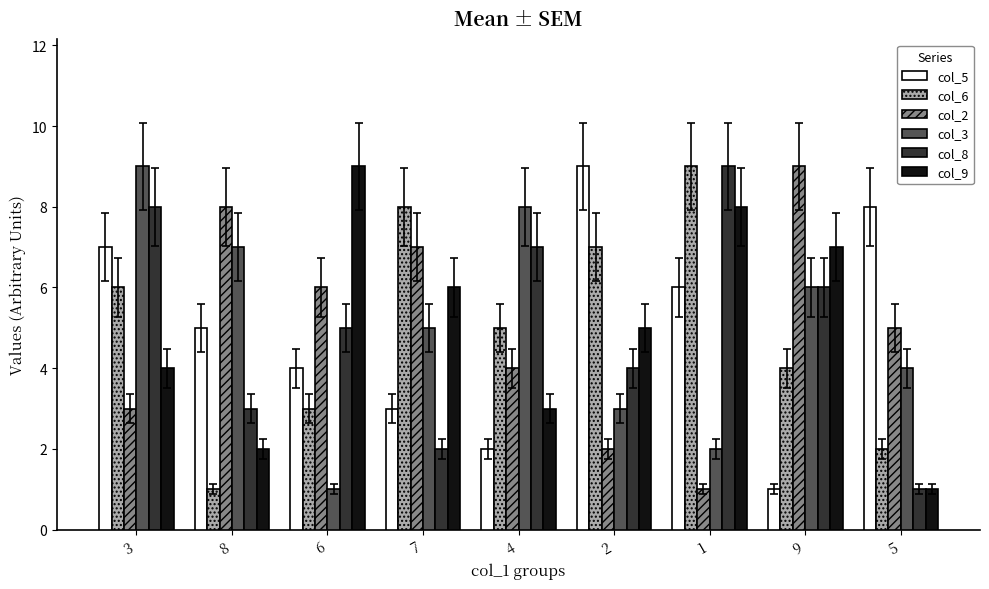

True or false: col_8 has a value of 3 at 2.

False